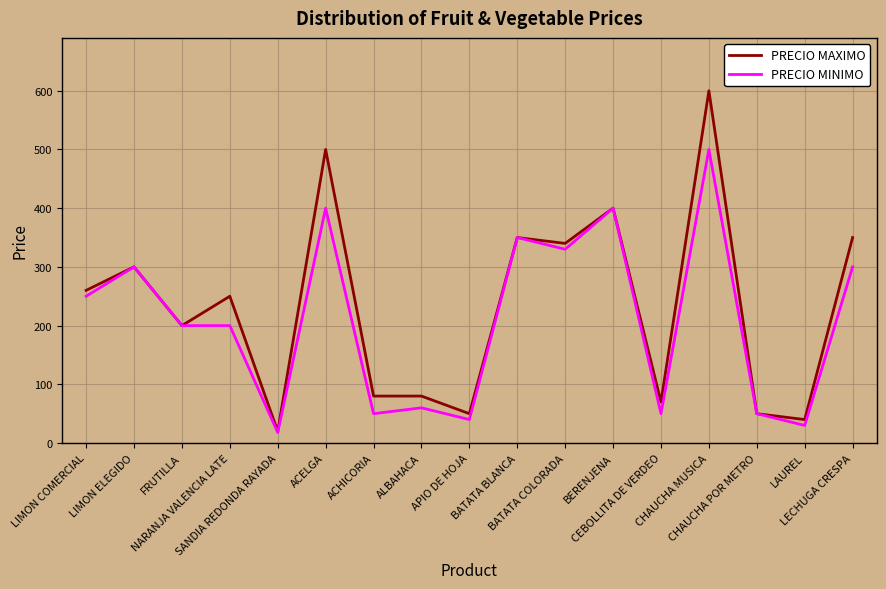

Which series has the largest range (max minus min)?

PRECIO MAXIMO